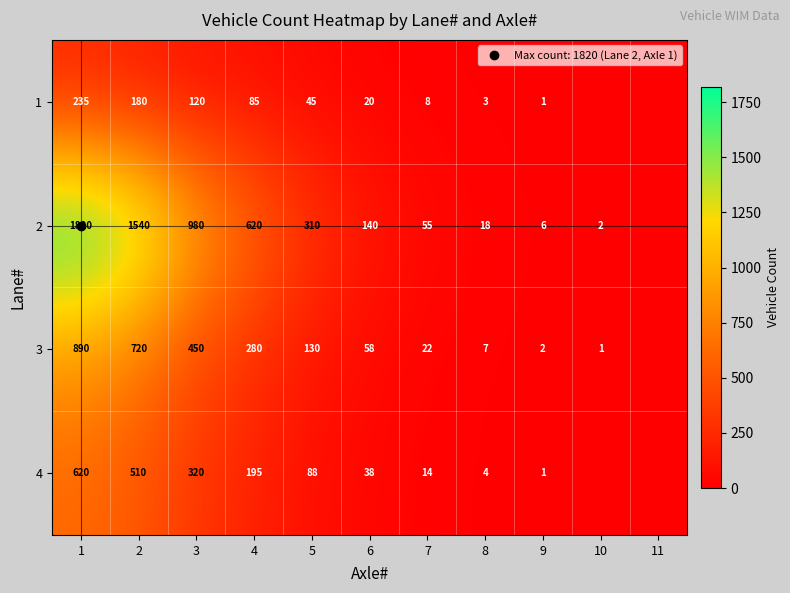

What is the average value of the 4 series?

163